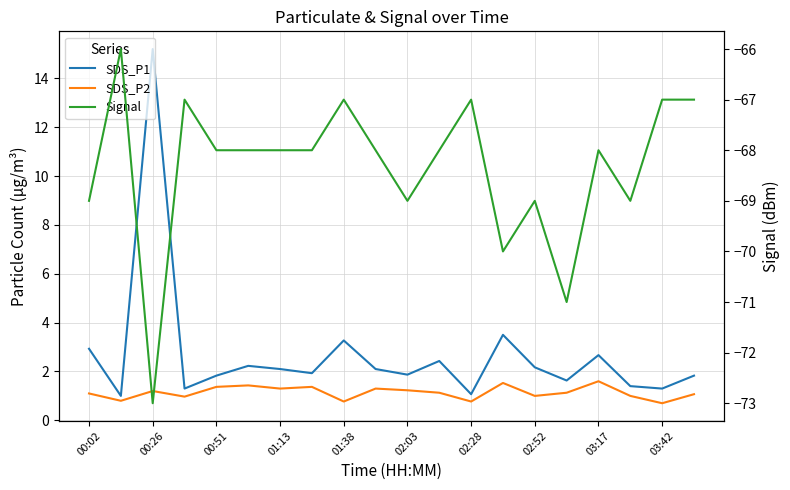

What is the lowest value of the SDS_P1 series?

1.0